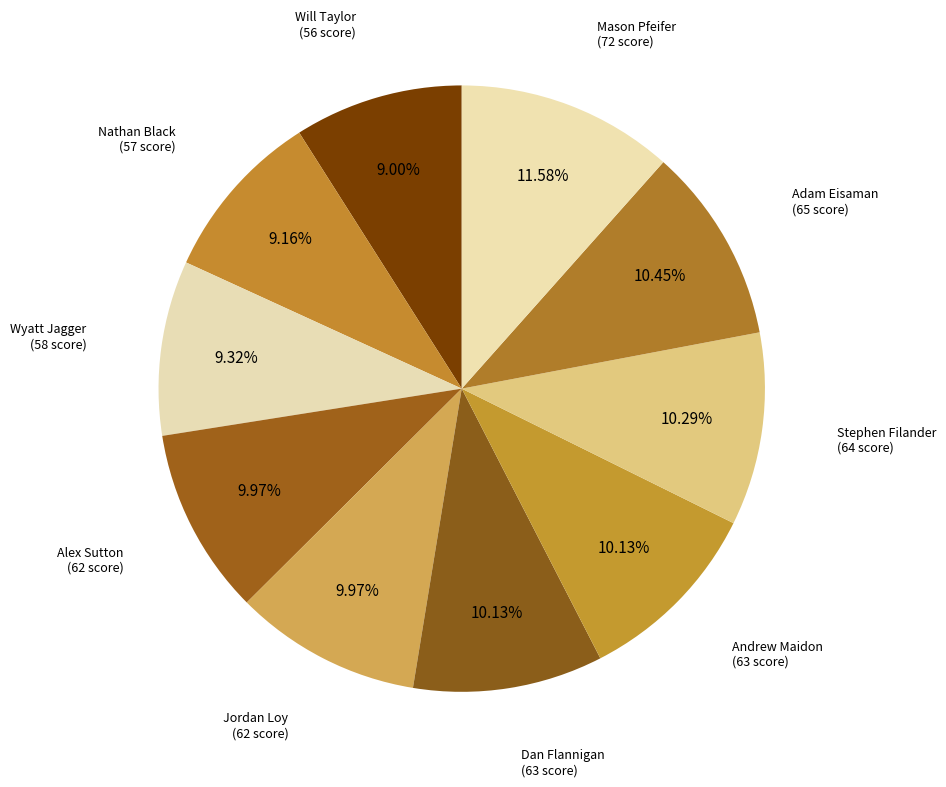

What is the largest slice in the pie chart?

Mason Pfeifer